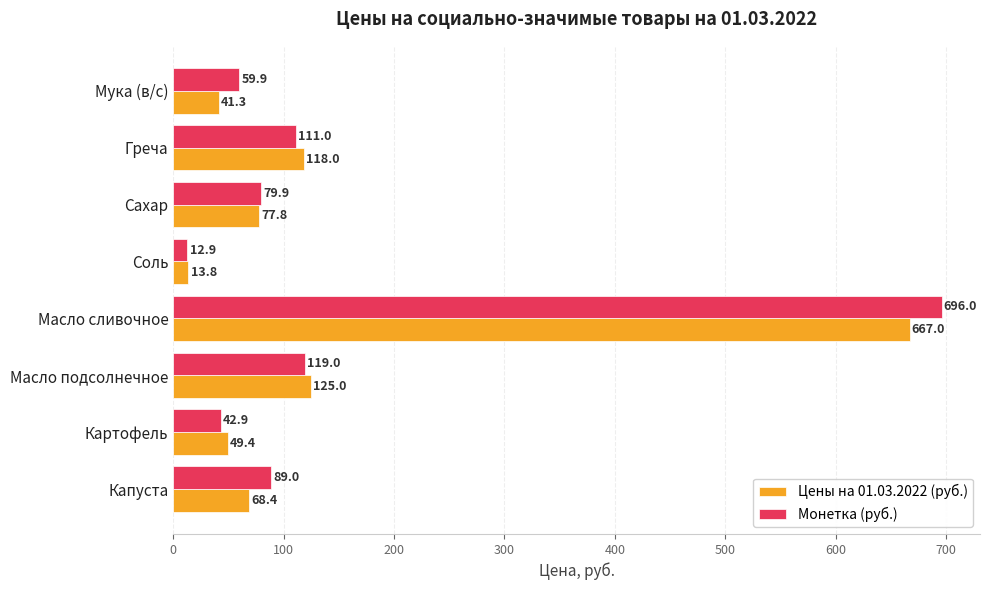

What is the difference between the Цены на 01.03.2022 (руб.) values at Картофель and Капуста?

19.0